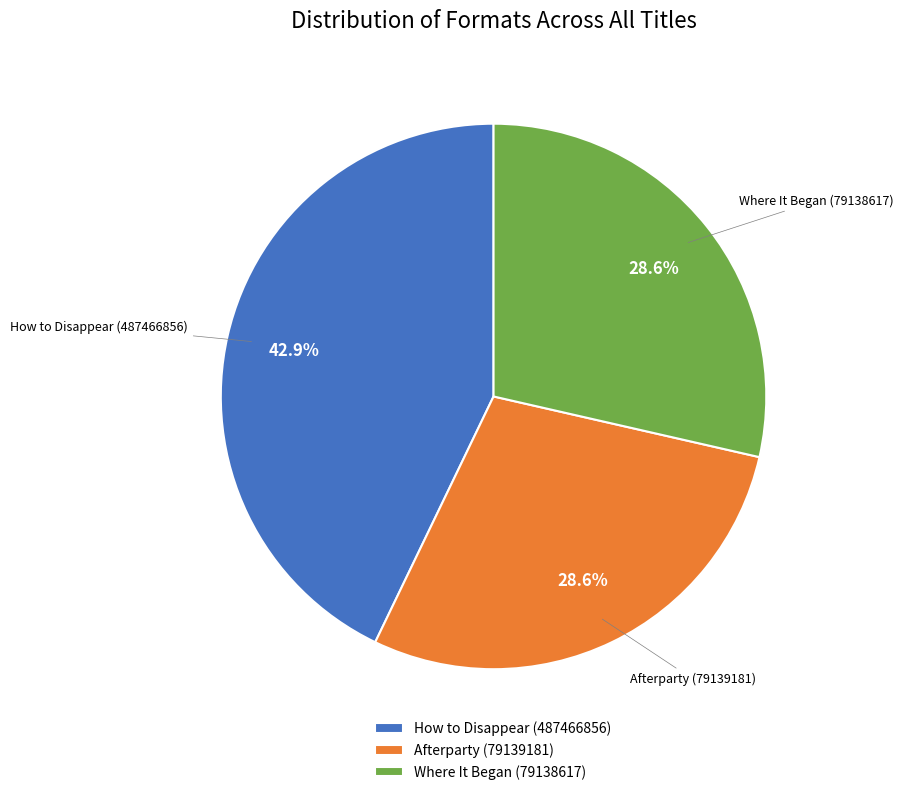

What is the ratio of the value at How to Disappear (487466856) to the value at Where It Began (79138617)?

1.5